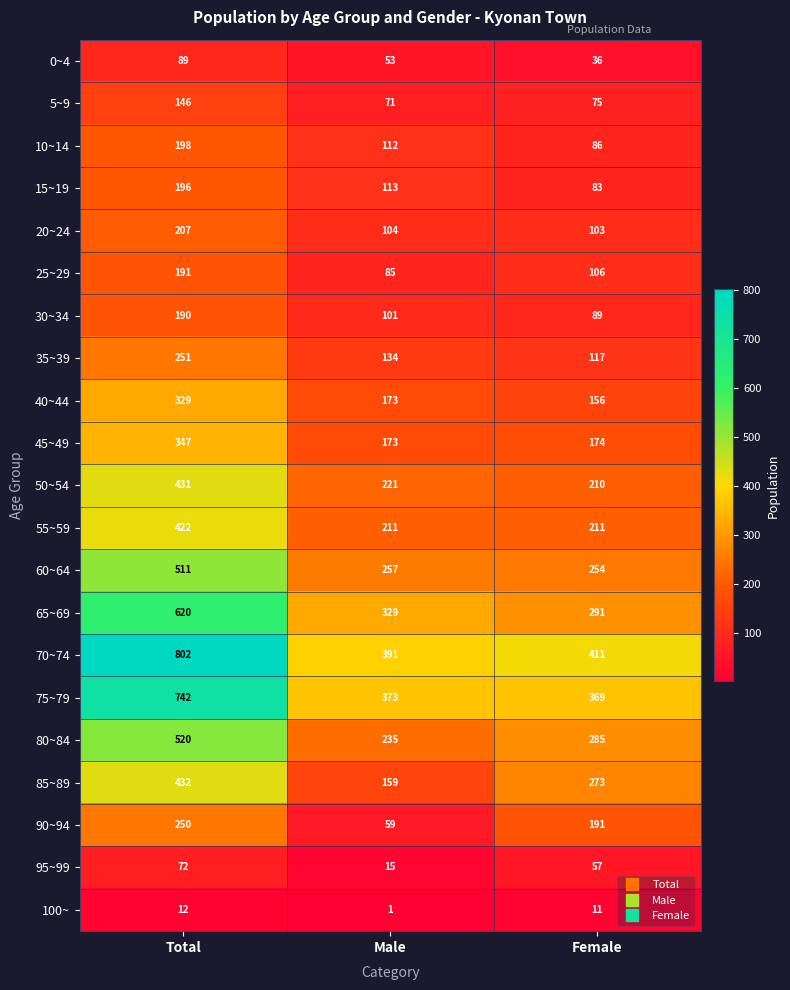

At which label is 70~74 closest to 596?

Female